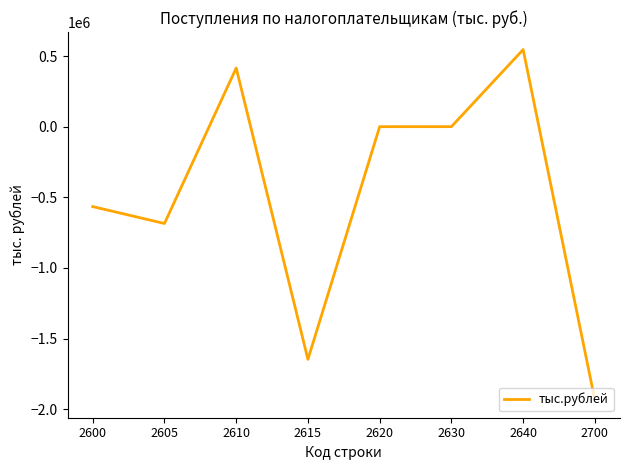

Count the number of categories in the chart.

8